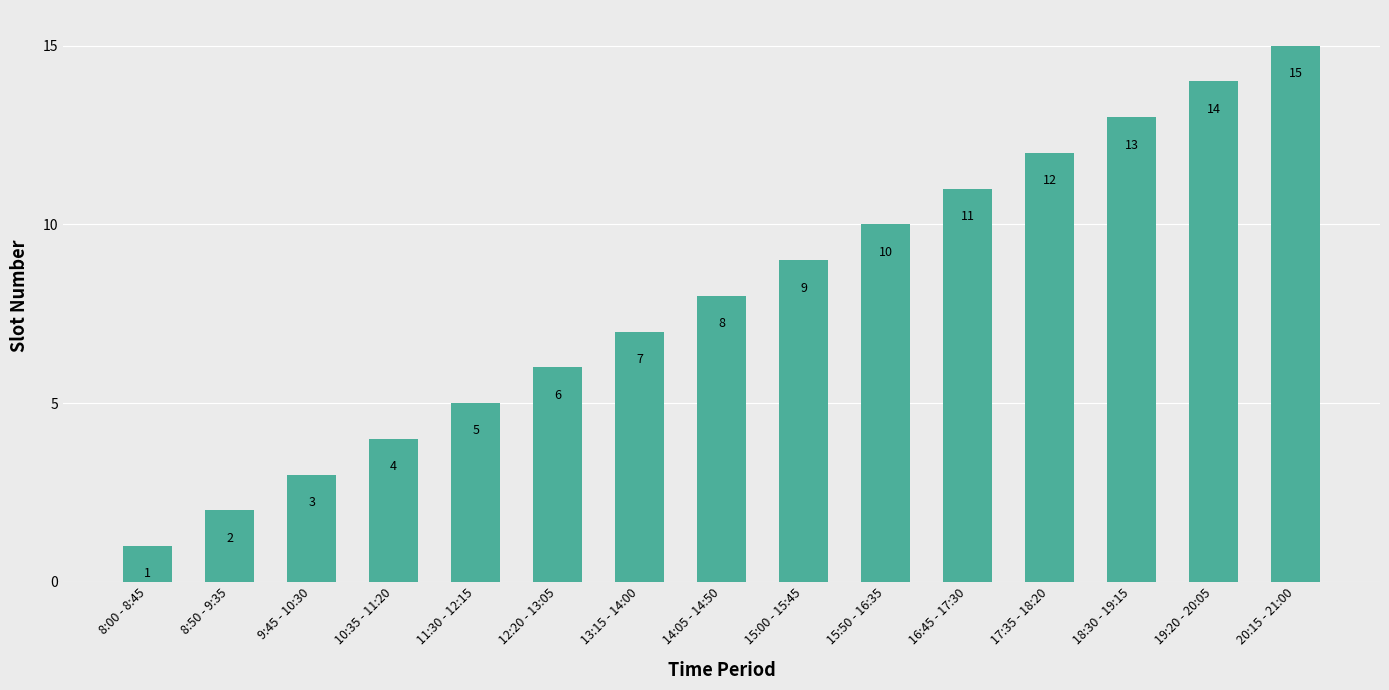

Does the chart contain any negative values?

No